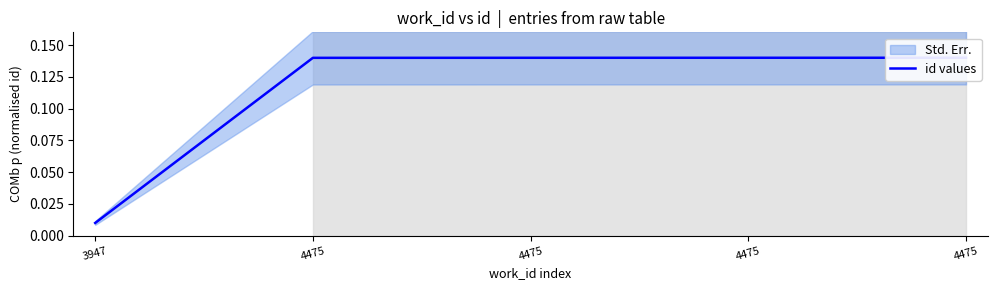

The value at 4475 is 0.1. True or false?

False